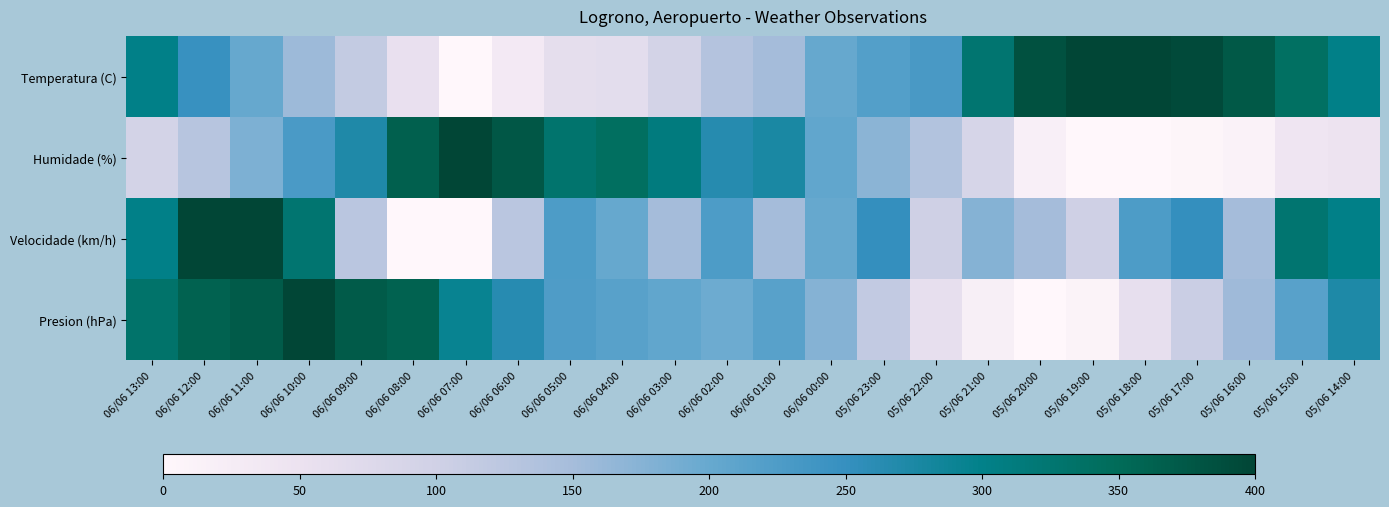

Between 06/06 03:00 and 05/06 18:00, which series saw the biggest shift?

Humidade (%)